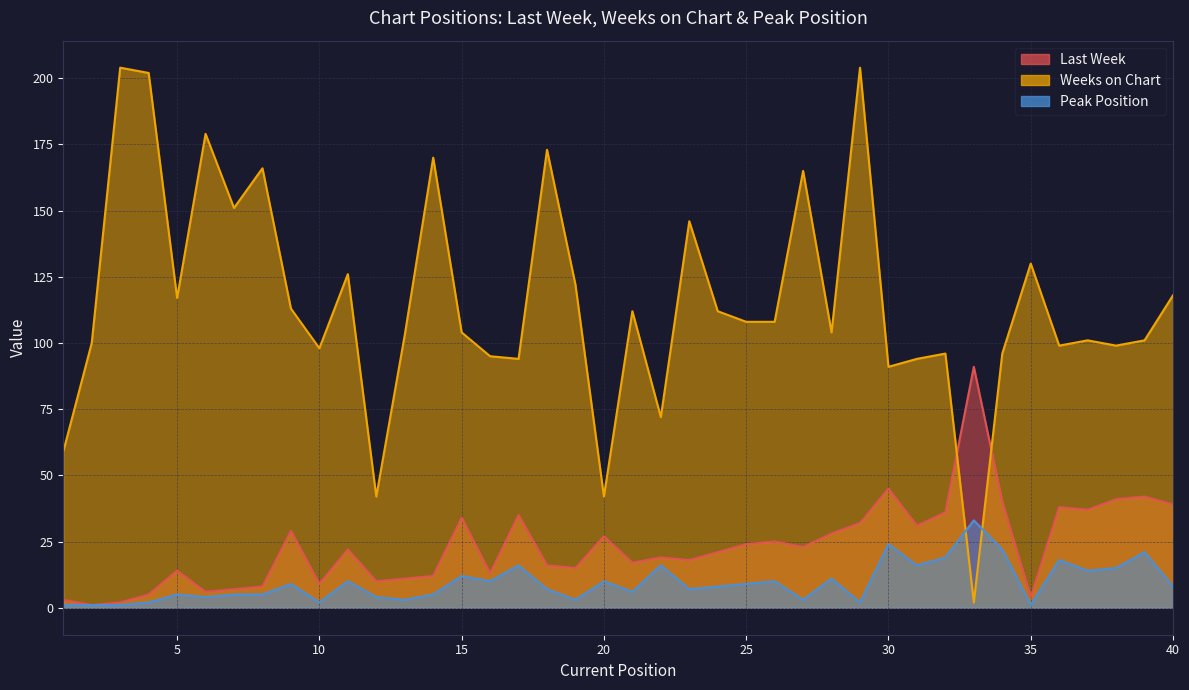

At which category does the chart reach its peak across all series?

3